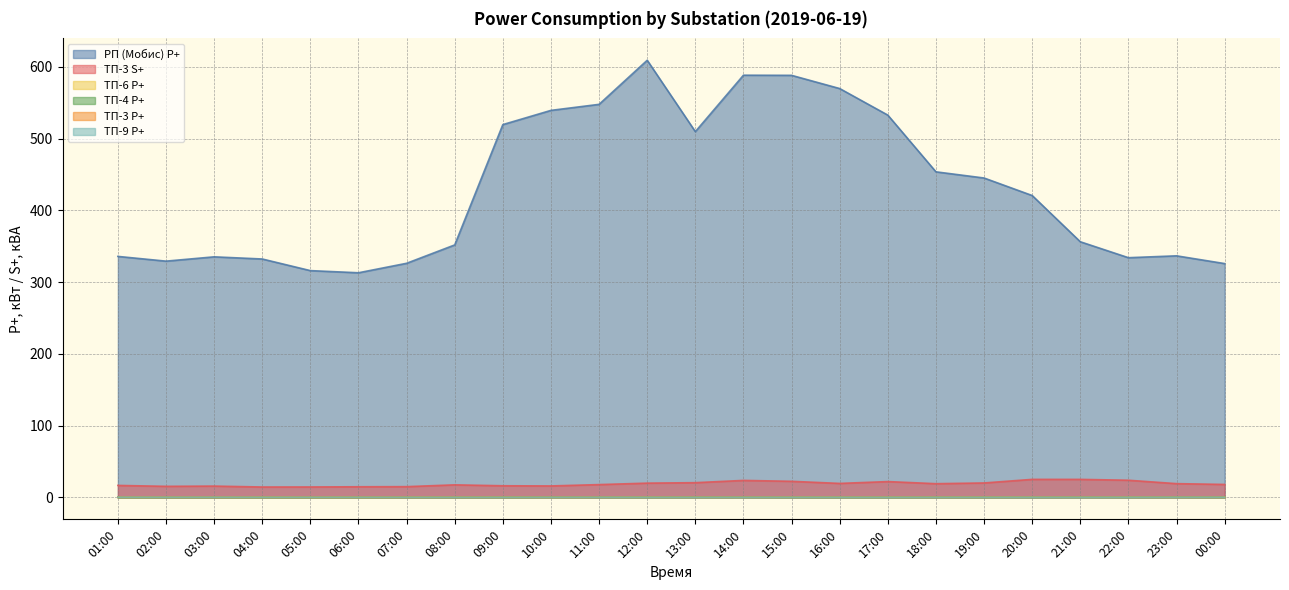

Reading right to left, what are all the values shown in this chart?

РП (Мобис) P+: 00:00=325.8	23:00=336.6	22:00=334.0	21:00=356.2	20:00=420.6	19:00=445.0	18:00=453.6	17:00=532.6	16:00=569.6	15:00=588.0	14:00=588.2	13:00=509.6	12:00=609.0	11:00=547.6	10:00=539.2	09:00=519.4	08:00=351.8	07:00=326.2	06:00=313.0	05:00=316.0	04:00=332.2	03:00=335.2	02:00=329.2	01:00=335.8
ТП-3 P+: 00:00=0.3	23:00=0.3	22:00=0.4	21:00=0.4	20:00=0.4	19:00=0.3	18:00=0.3	17:00=0.4	16:00=0.3	15:00=0.4	14:00=0.4	13:00=0.3	12:00=0.3	11:00=0.3	10:00=0.3	09:00=0.3	08:00=0.3	07:00=0.2	06:00=0.2	05:00=0.2	04:00=0.2	03:00=0.3	02:00=0.3	01:00=0.3
ТП-3 S+: 00:00=18.2	23:00=19.3	22:00=24.0	21:00=25.2	20:00=25.2	19:00=20.2	18:00=19.2	17:00=22.2	16:00=19.6	15:00=22.5	14:00=23.8	13:00=20.6	12:00=20.0	11:00=18.0	10:00=16.1	09:00=16.3	08:00=17.6	07:00=15.1	06:00=14.9	05:00=14.7	04:00=14.6	03:00=15.9	02:00=15.5	01:00=16.8
ТП-9 P+: 00:00=0.3	23:00=0.3	22:00=0.3	21:00=0.3	20:00=0.3	19:00=0.3	18:00=0.2	17:00=0.2	16:00=0.2	15:00=0.3	14:00=0.3	13:00=0.2	12:00=0.2	11:00=0.3	10:00=0.2	09:00=0.2	08:00=0.2	07:00=0.2	06:00=0.2	05:00=0.2	04:00=0.2	03:00=0.3	02:00=0.3	01:00=0.3
ТП-4 P+: 00:00=0.4	23:00=0.5	22:00=0.4	21:00=0.5	20:00=0.4	19:00=0.4	18:00=0.3	17:00=0.3	16:00=0.3	15:00=0.3	14:00=0.4	13:00=0.4	12:00=0.3	11:00=0.3	10:00=0.4	09:00=0.3	08:00=0.2	07:00=0.2	06:00=0.2	05:00=0.2	04:00=0.2	03:00=0.2	02:00=0.2	01:00=0.2
ТП-6 P+: 00:00=0.4	23:00=0.5	22:00=0.5	21:00=0.5	20:00=0.5	19:00=0.5	18:00=0.4	17:00=0.4	16:00=0.4	15:00=0.4	14:00=0.4	13:00=0.4	12:00=0.4	11:00=0.4	10:00=0.4	09:00=0.4	08:00=0.4	07:00=0.3	06:00=0.3	05:00=0.3	04:00=0.3	03:00=0.3	02:00=0.3	01:00=0.3